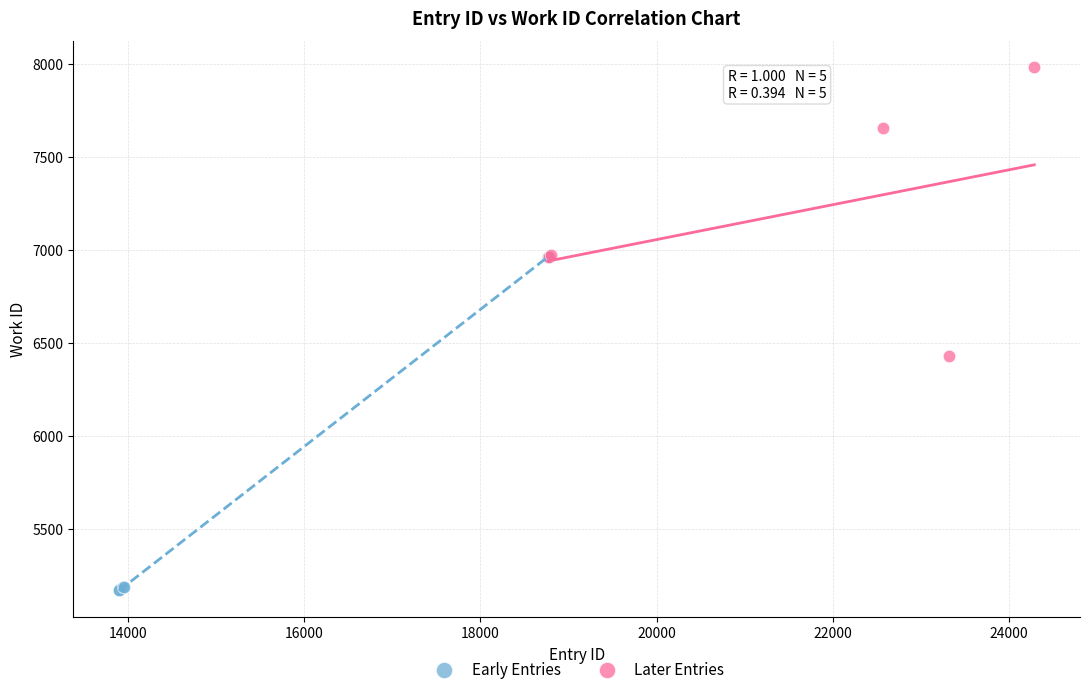

Which series has the widest spread of Y values?

Early Entries